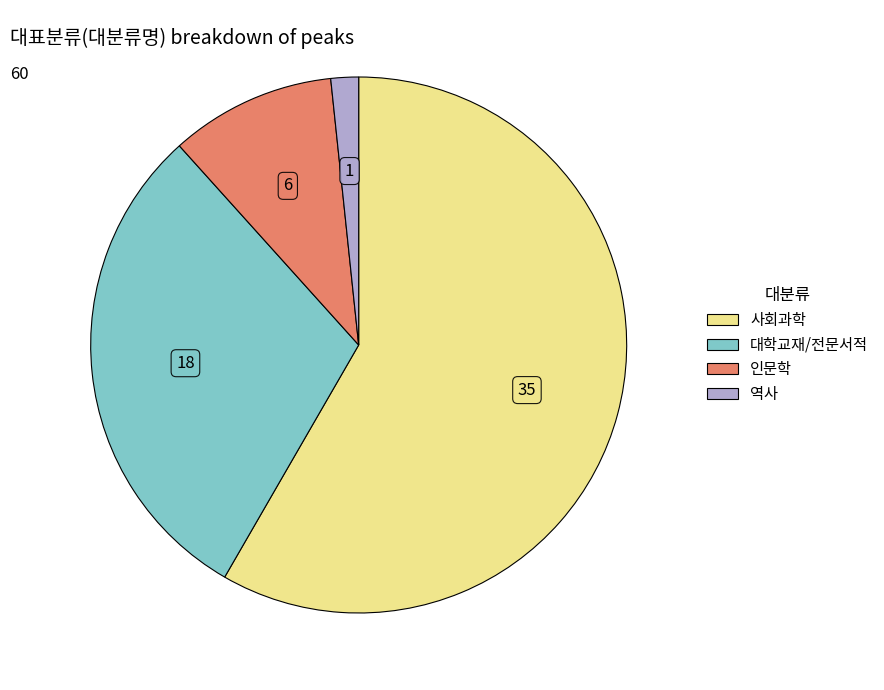

Rank the categories by value from highest to lowest.

사회과학, 대학교재/전문서적, 인문학, 역사